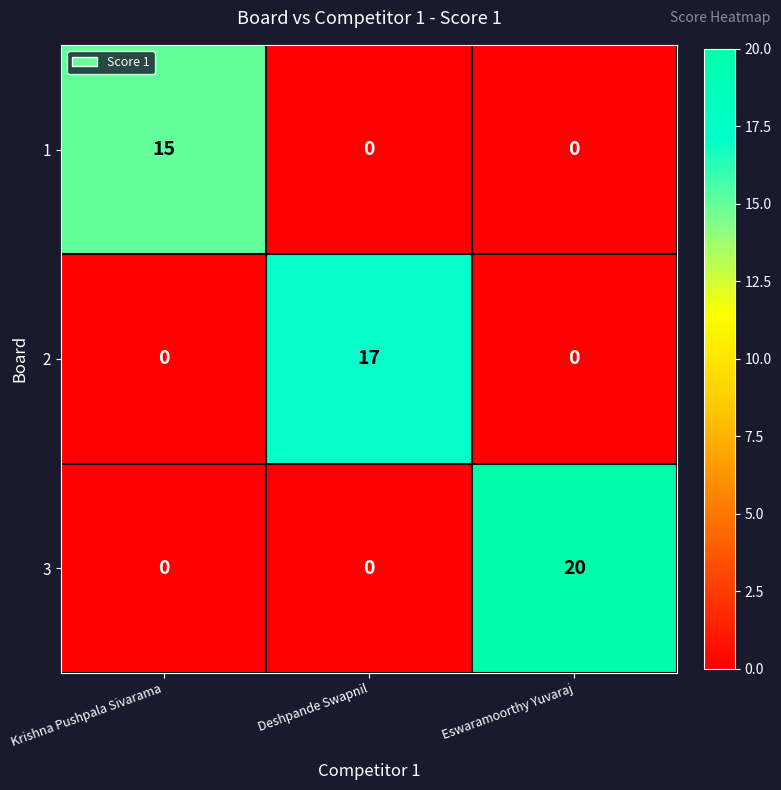

Reading left to right, what are all the values shown in this chart?

1: Krishna Pushpala Sivarama=15	Deshpande Swapnil=0	Eswaramoorthy Yuvaraj=0
2: Krishna Pushpala Sivarama=0	Deshpande Swapnil=17	Eswaramoorthy Yuvaraj=0
3: Krishna Pushpala Sivarama=0	Deshpande Swapnil=0	Eswaramoorthy Yuvaraj=20